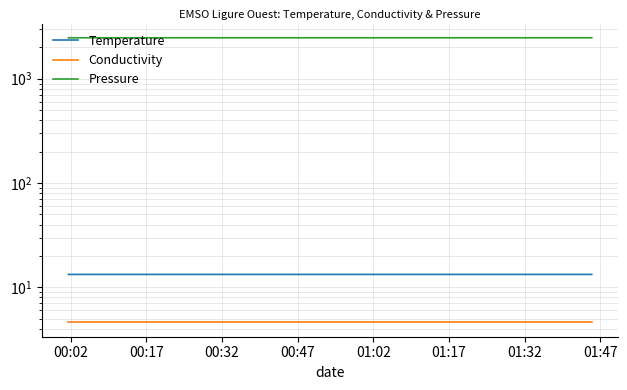

How many lines are shown in the chart?

3